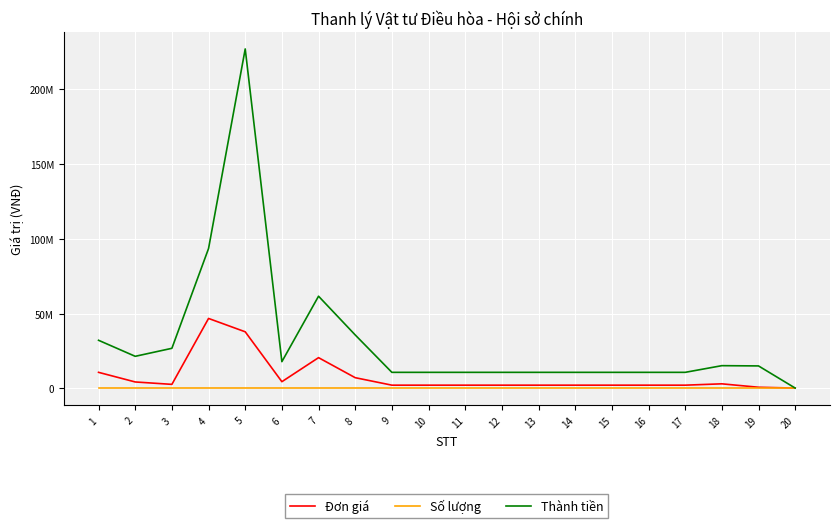

True or false: Số lượng has more than 2 points higher than both neighbors.

True